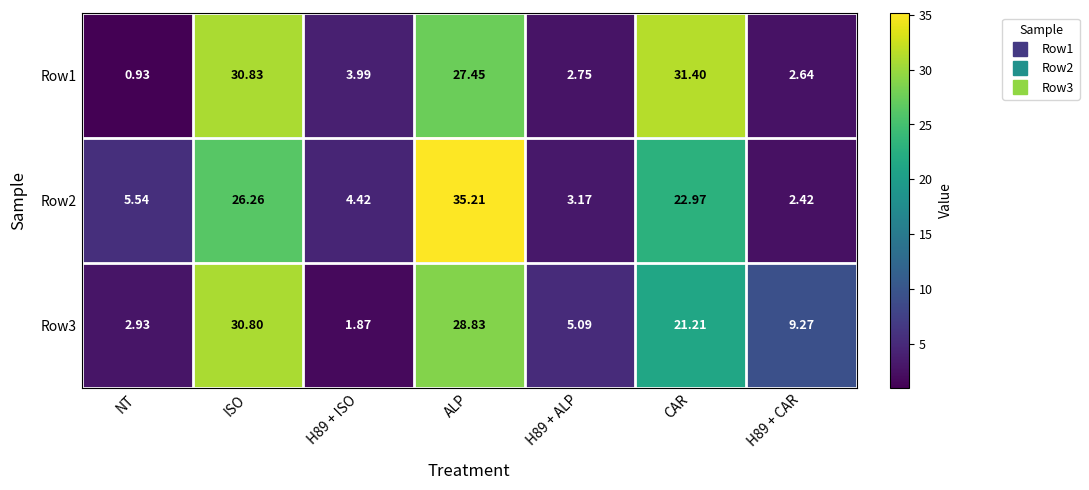

Is the value of Row2 at H89 + ALP greater than the value of Row1 at H89 + ALP?

Yes